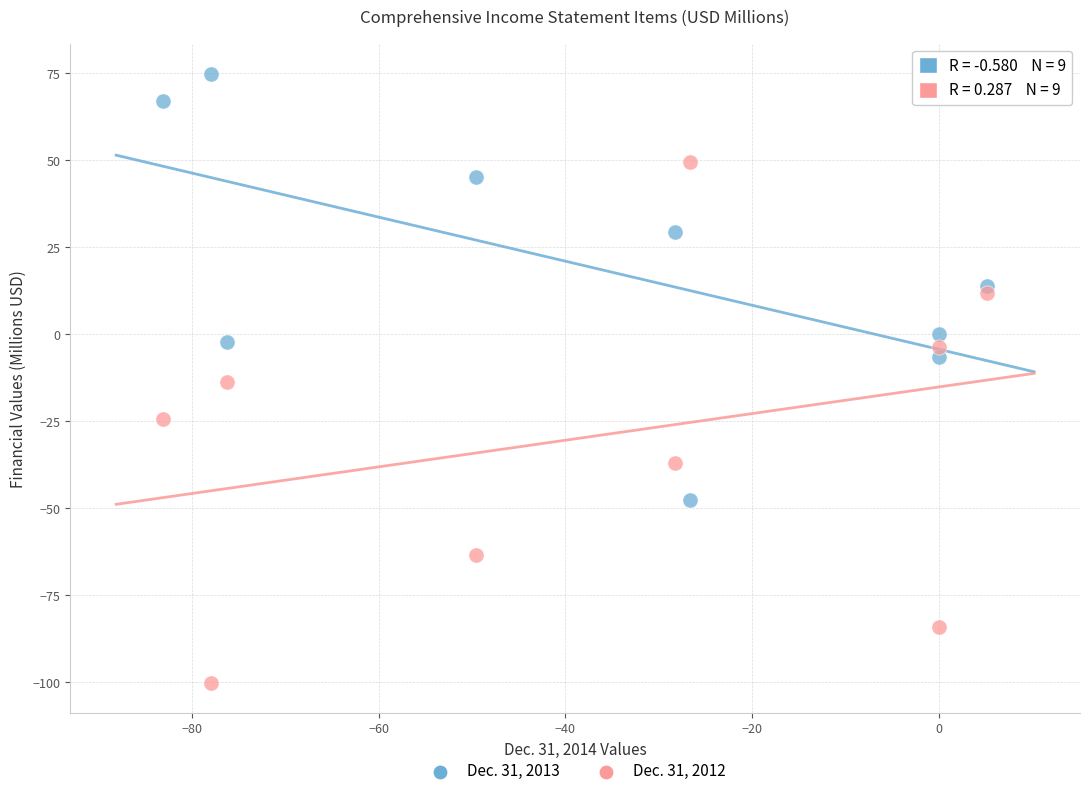

What is the X range (max minus min) for the scatter plot?

88.3